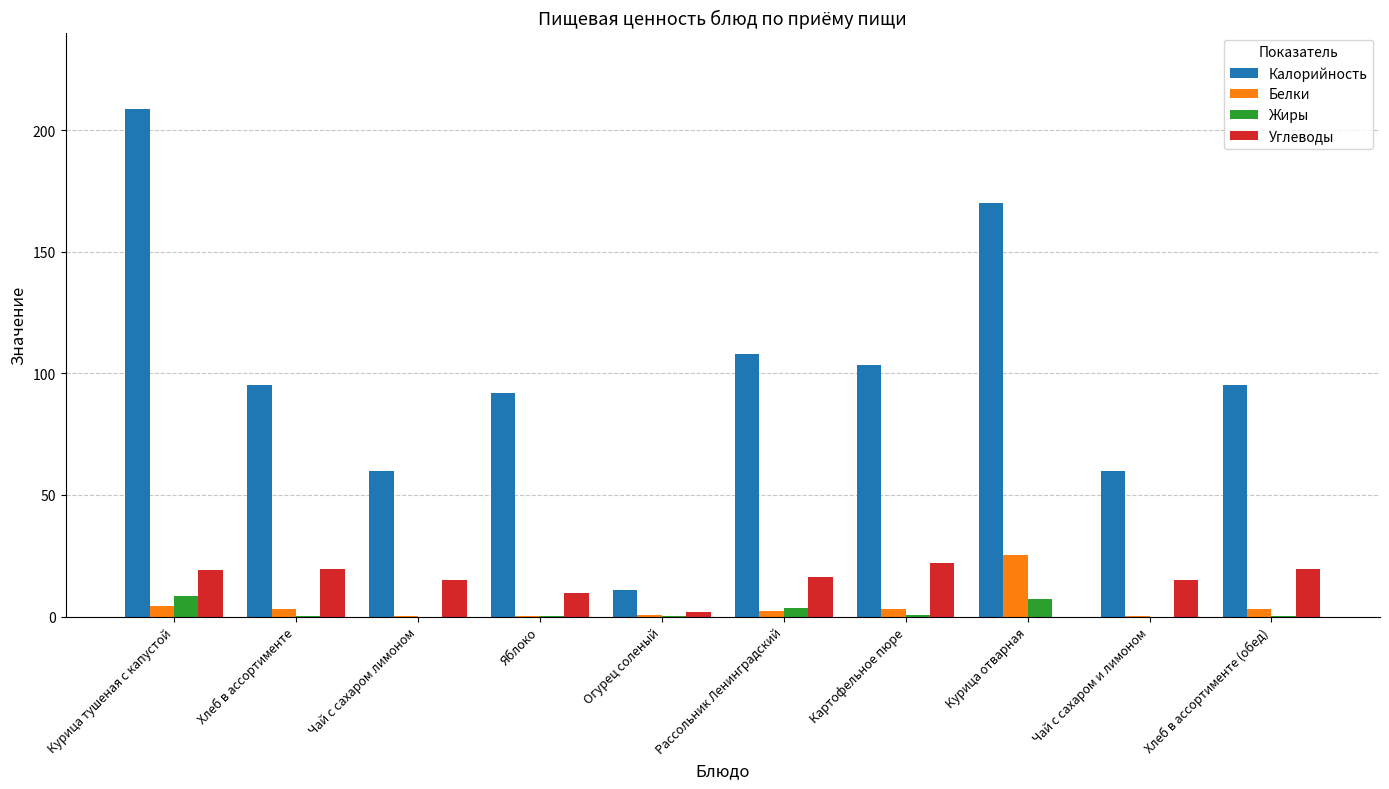

Is the value of Белки at Яблоко greater than the value of Углеводы at Хлеб в ассортименте?

No